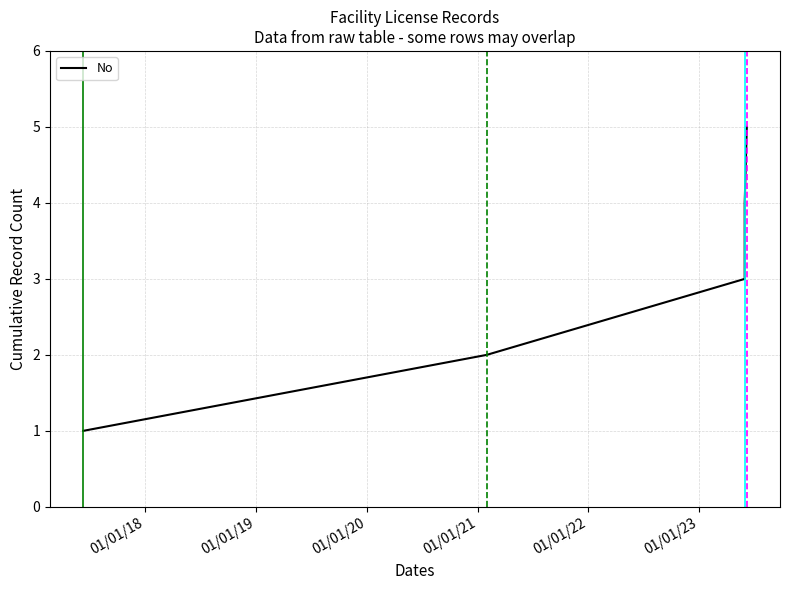

What is the difference between the second highest and minimum values?

3